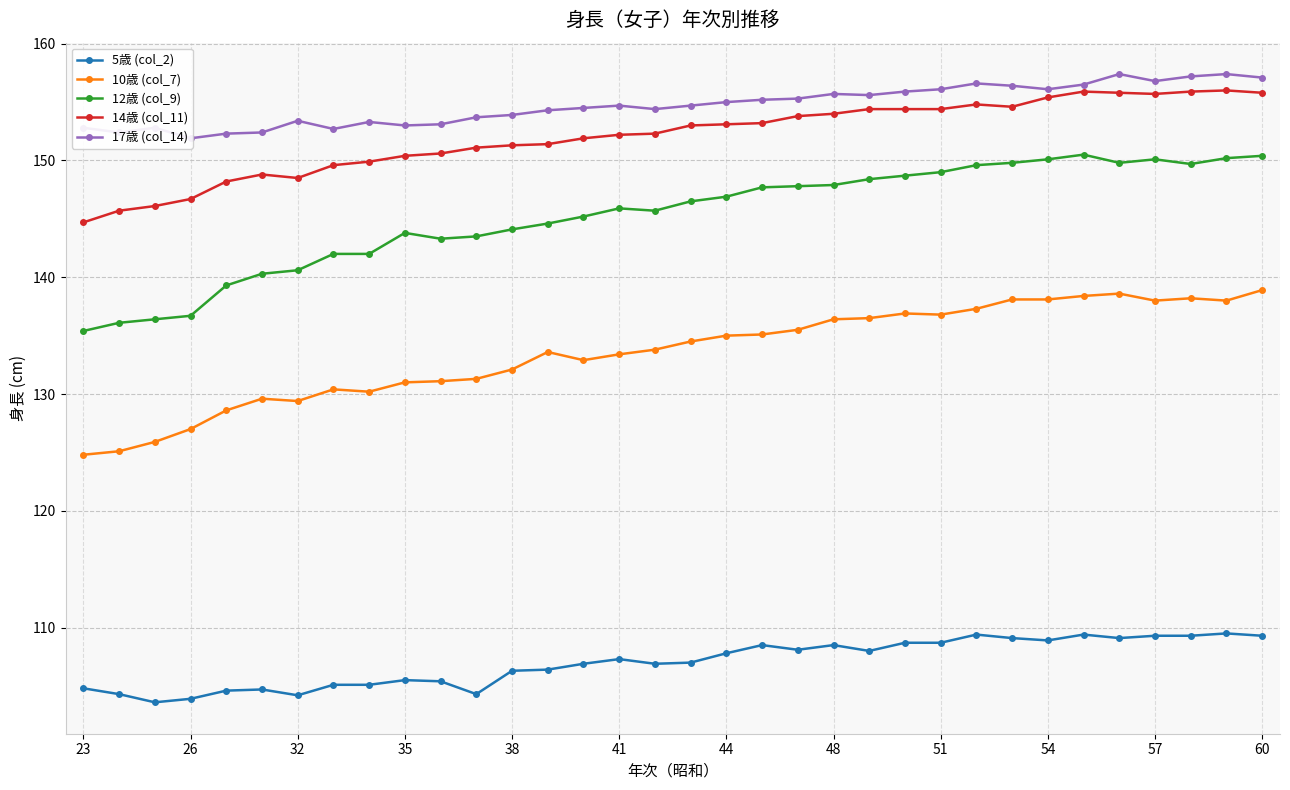

What is the difference between the maximum and second lowest values in the 5歳 (col_2) series?

5.6